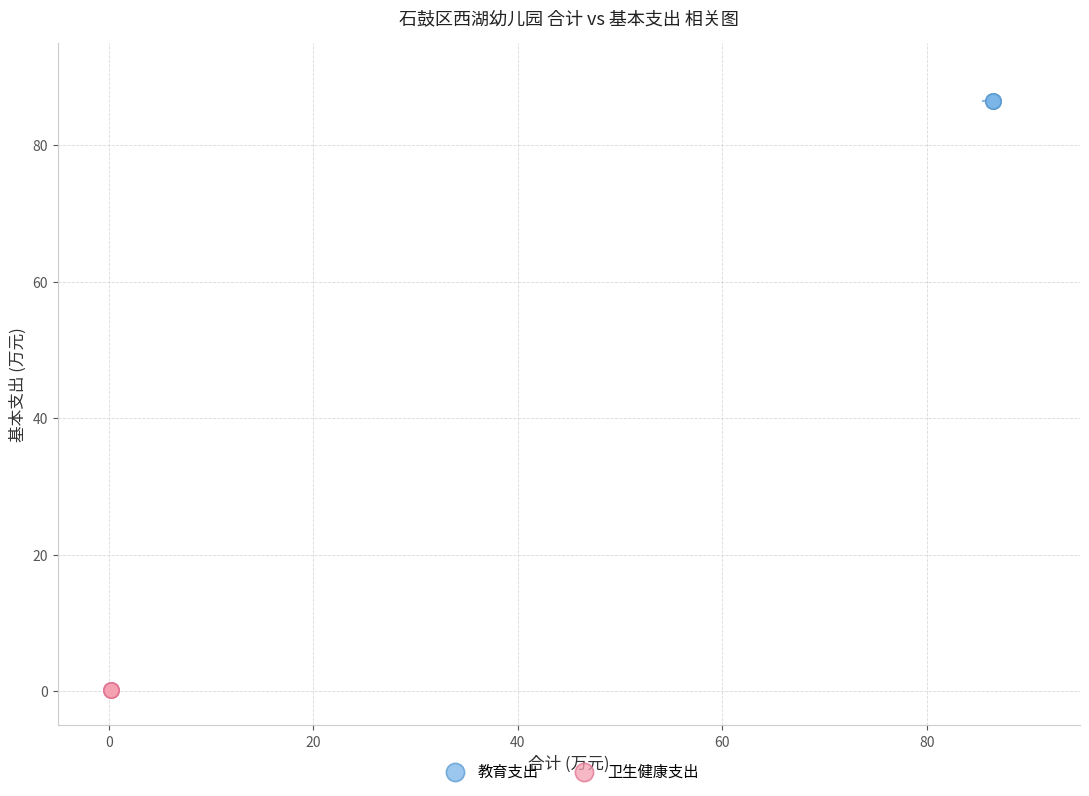

What are all the series names shown in the legend?

教育支出, 卫生健康支出